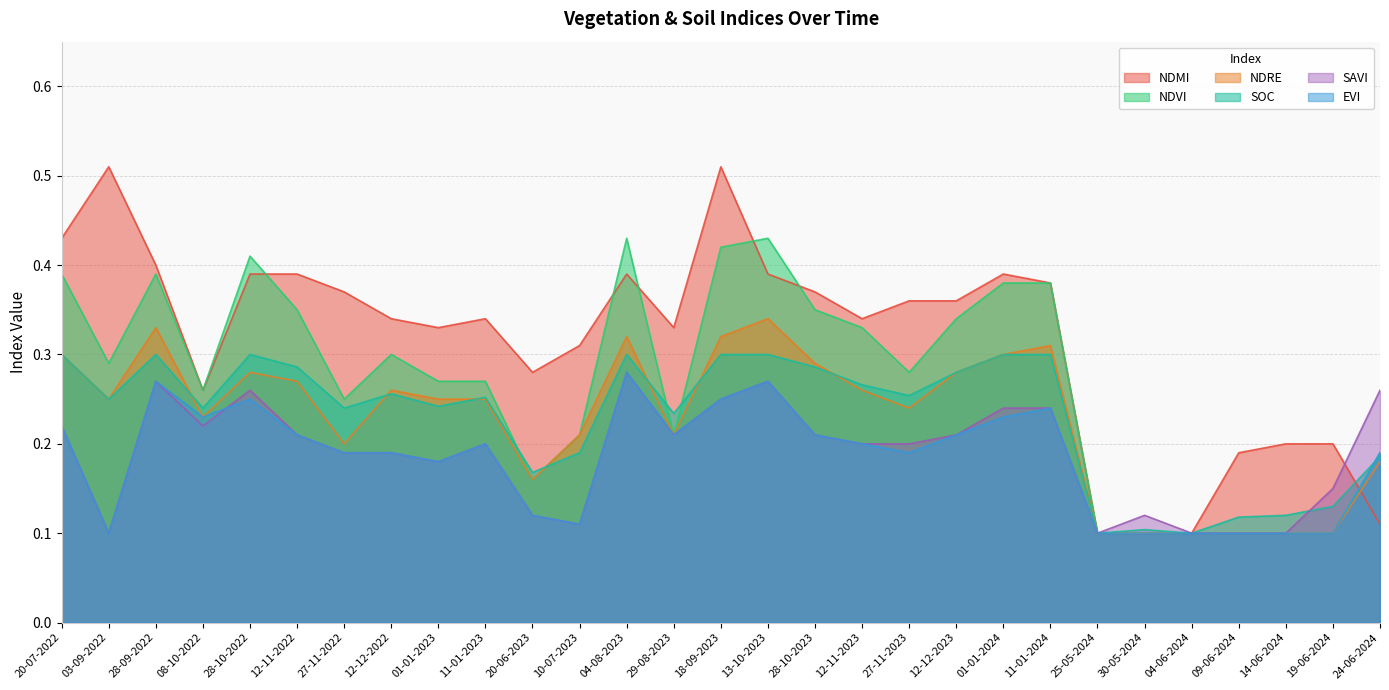

Reading right to left, list all the values displayed in this chart.

ndvi: 0.2	0.1	0.1	0.1	0.1	0.1	0.1	0.4	0.4	0.3	0.3	0.3	0.3	0.4	0.4	0.2	0.4	0.2	0.2	0.3	0.3	0.3	0.2	0.3	0.4	0.3	0.4	0.3	0.4
evi: 0.2	0.1	0.1	0.1	0.1	0.1	0.1	0.2	0.2	0.2	0.2	0.2	0.2	0.3	0.2	0.2	0.3	0.1	0.1	0.2	0.2	0.2	0.2	0.2	0.2	0.2	0.3	0.1	0.2
savi: 0.3	0.1	0.1	0.1	0.1	0.1	0.1	0.2	0.2	0.2	0.2	0.2	0.2	0.3	0.2	0.2	0.3	0.1	0.1	0.2	0.2	0.2	0.2	0.2	0.3	0.2	0.3	0.1	0.2
ndre: 0.2	0.1	0.1	0.1	0.1	0.1	0.1	0.3	0.3	0.3	0.2	0.3	0.3	0.3	0.3	0.2	0.3	0.2	0.2	0.2	0.2	0.3	0.2	0.3	0.3	0.2	0.3	0.2	0.3
ndmi: 0.1	0.2	0.2	0.2	0.1	0.1	0.1	0.4	0.4	0.4	0.4	0.3	0.4	0.4	0.5	0.3	0.4	0.3	0.3	0.3	0.3	0.3	0.4	0.4	0.4	0.3	0.4	0.5	0.4
soc: 0.2	0.1	0.1	0.1	0.1	0.1	0.1	0.3	0.3	0.3	0.3	0.3	0.3	0.3	0.3	0.2	0.3	0.2	0.2	0.3	0.2	0.3	0.2	0.3	0.3	0.2	0.3	0.2	0.3